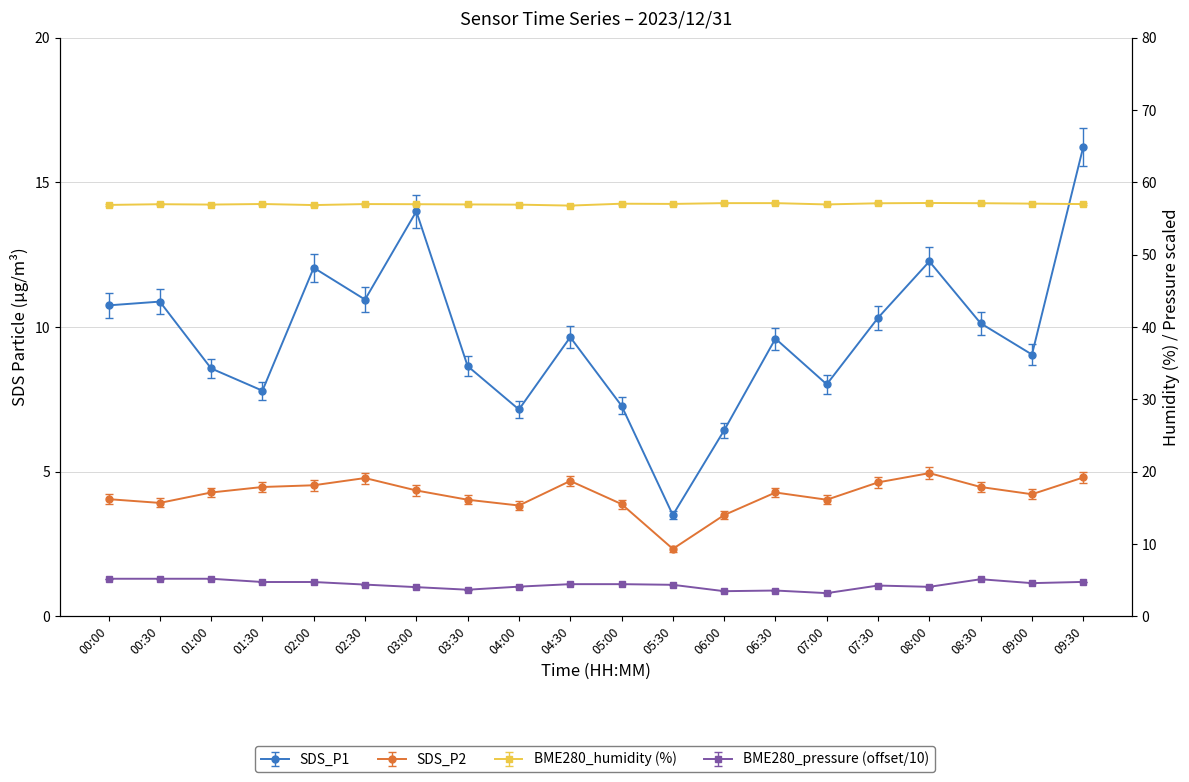

What is the total value across all series at 08:30?

76.4